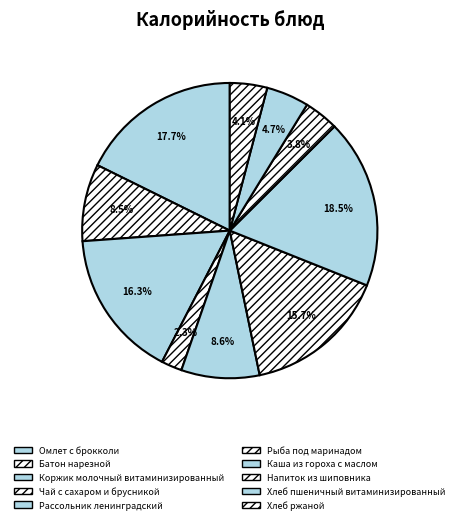

Which category has the smallest portion of the pie?

Чай с сахаром и брусникой